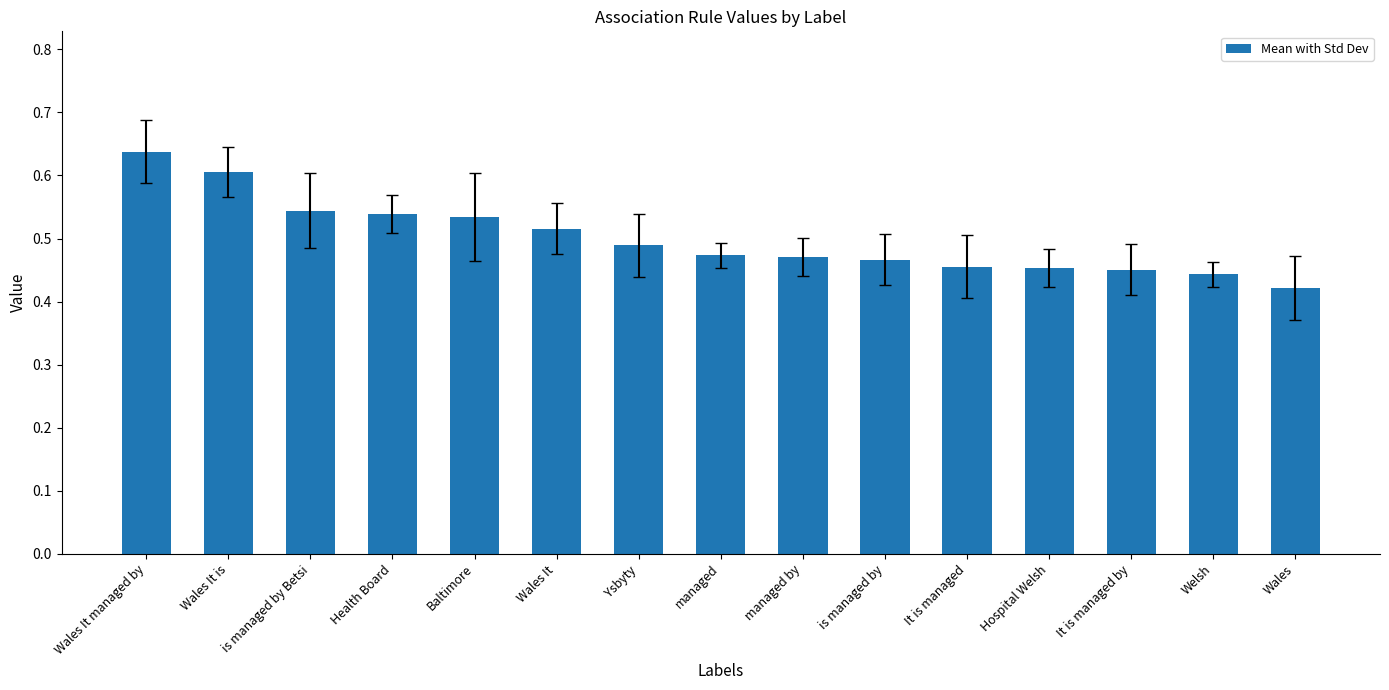

What is the label of the 13th bar from the right?

is managed by Betsi